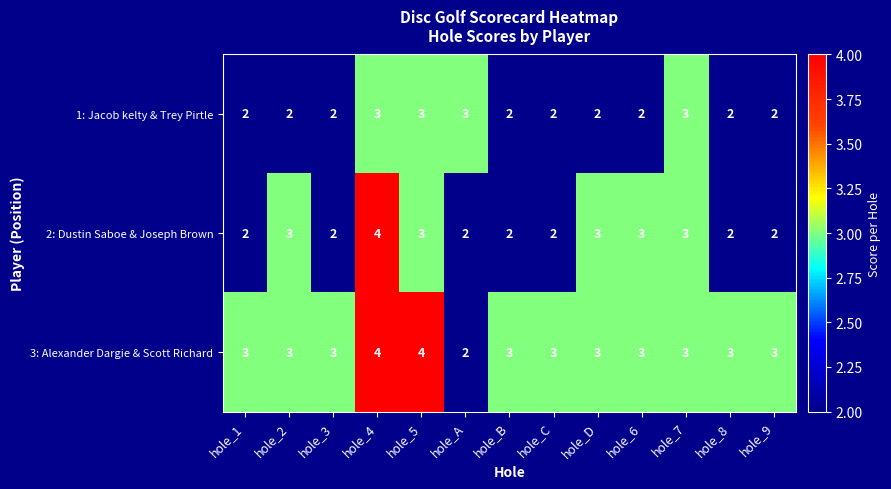

Read the 3: Alexander Dargie & Scott Richard value at hole_B.

3